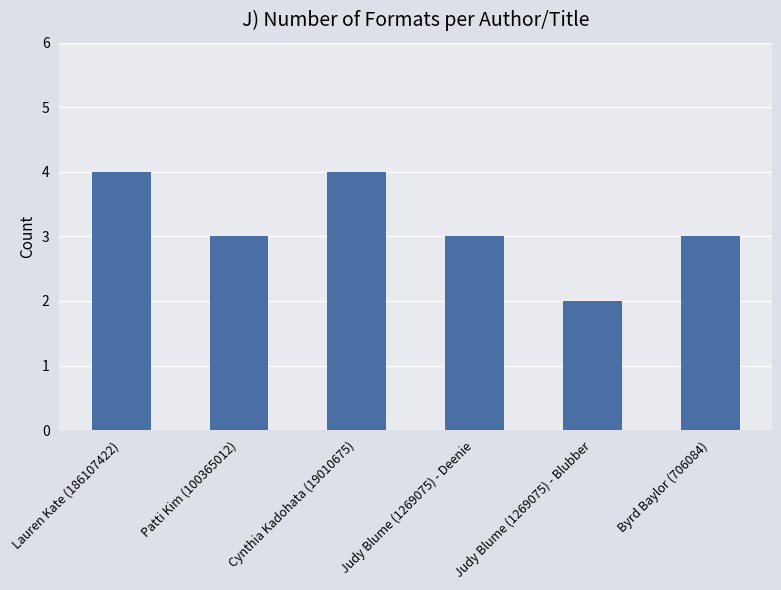

Approximately how many times larger is the value at Lauren Kate (186107422) compared to Byrd Baylor (706084)?

1.3